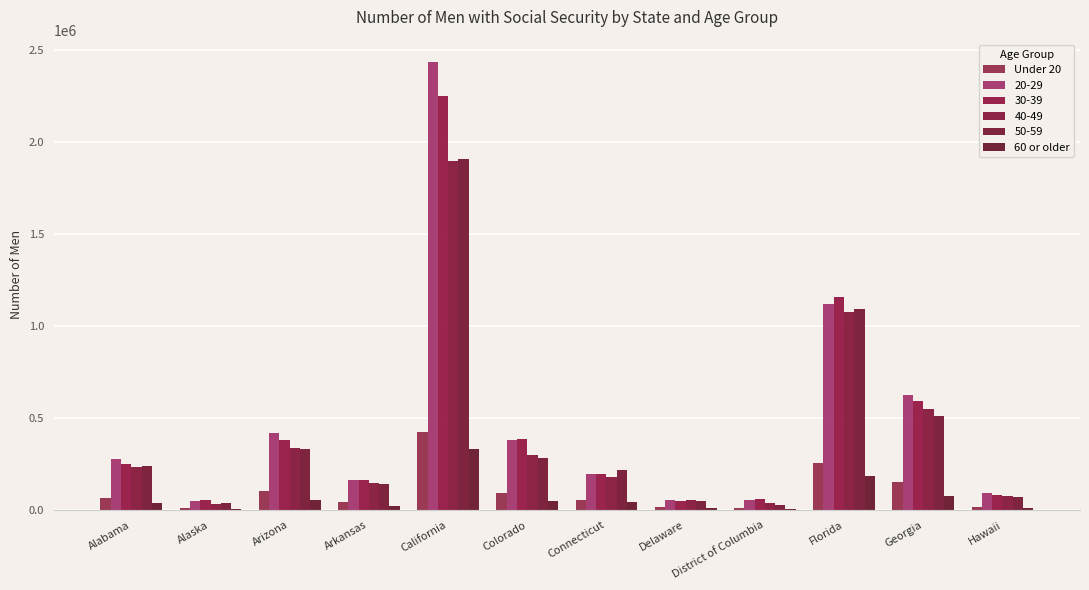

Between California and Hawaii, which is larger?

California